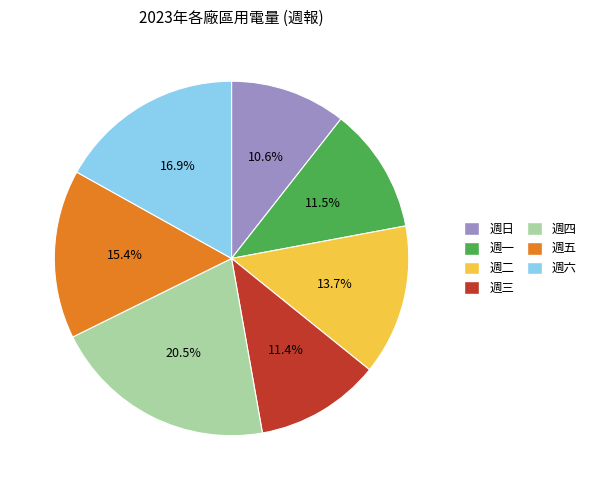

Count the number of slices in the pie.

7